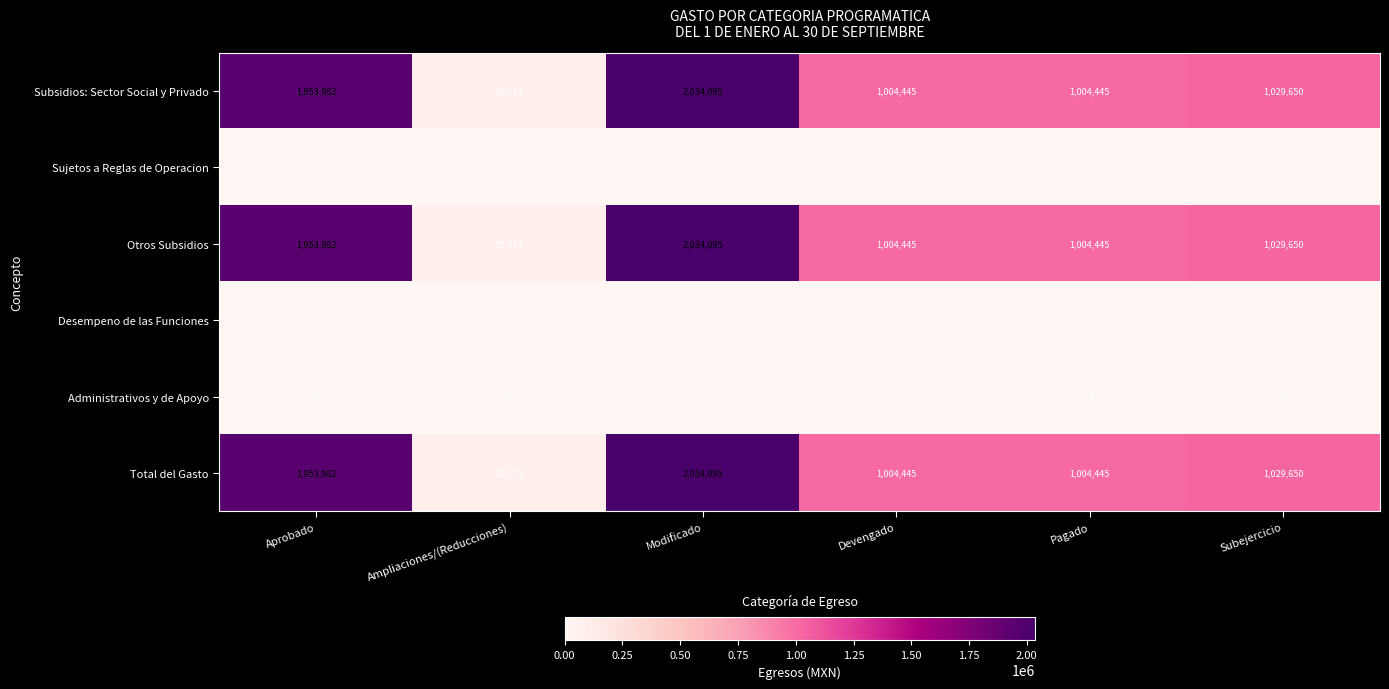

True or false: Total del Gasto has a value of 500104 at Devengado.

False